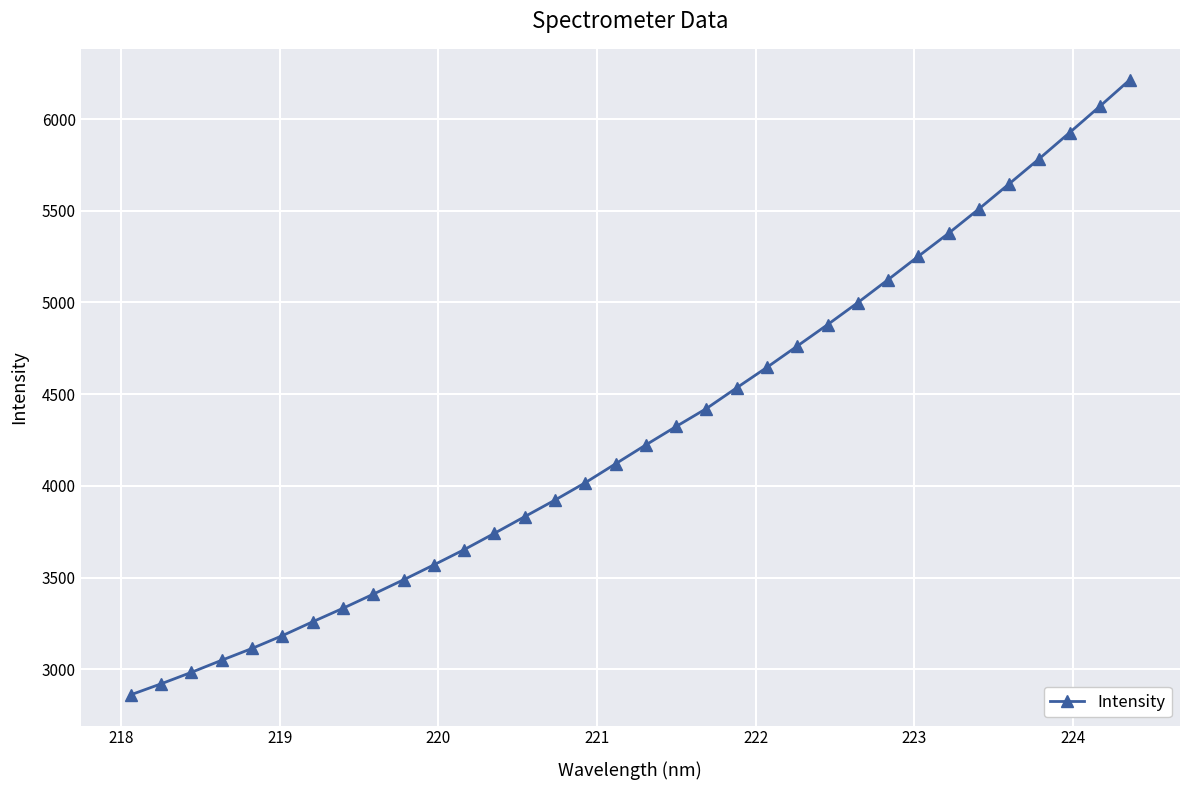

What is the difference between the second highest and second lowest values?

3149.4